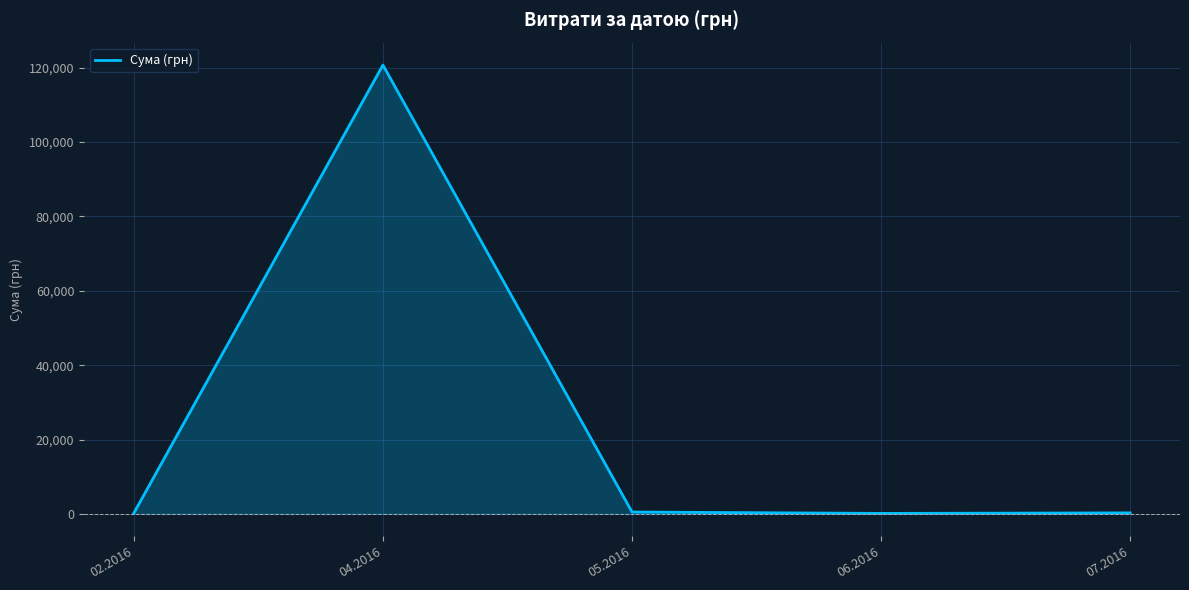

At which category does the data reach its first local peak?

04.2016